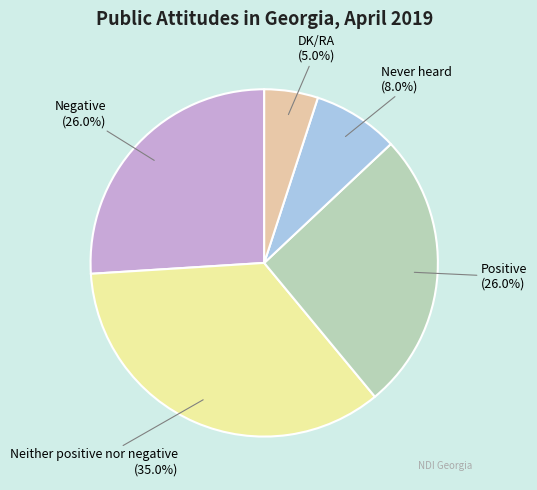

To the nearest percent, what is the average slice percentage?

20%